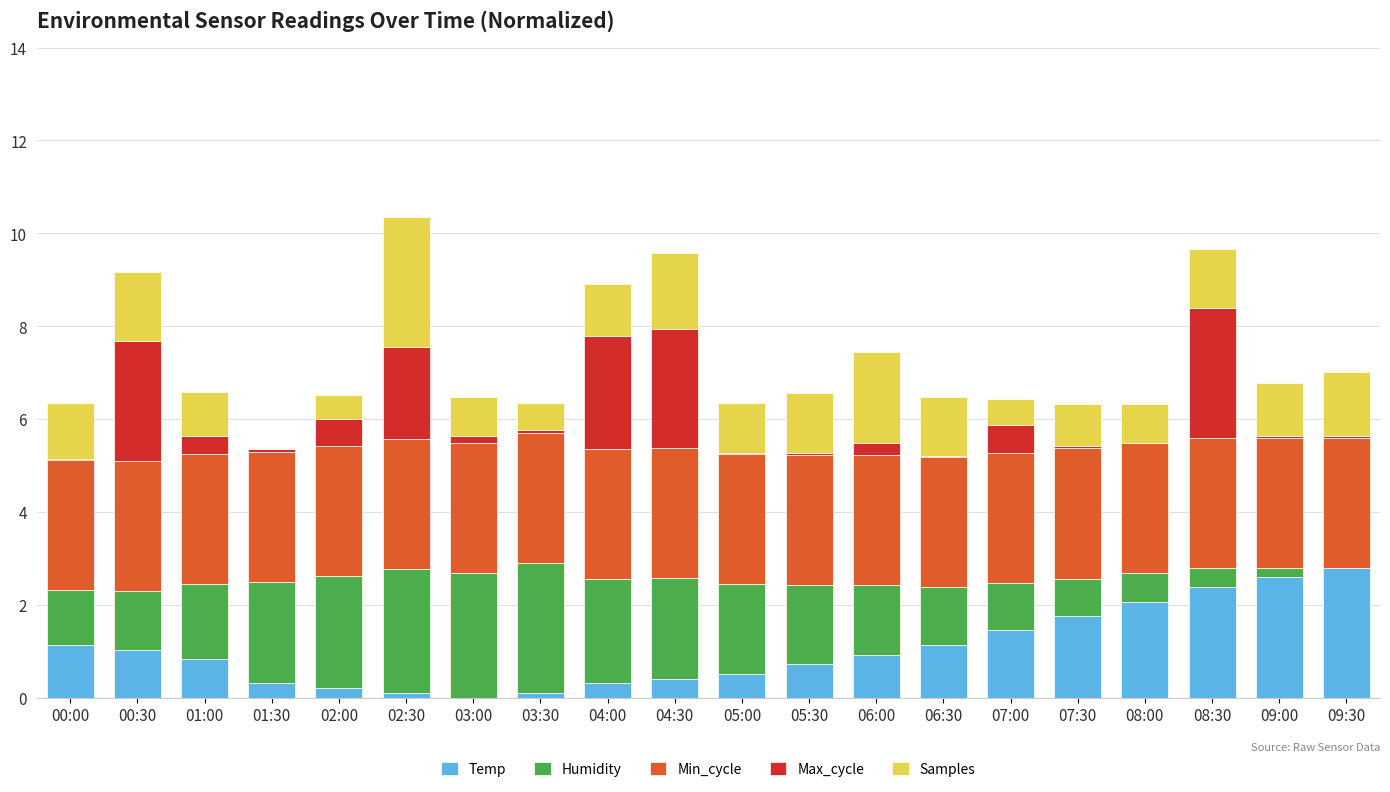

What is the highest value of the Temp series?

2.8